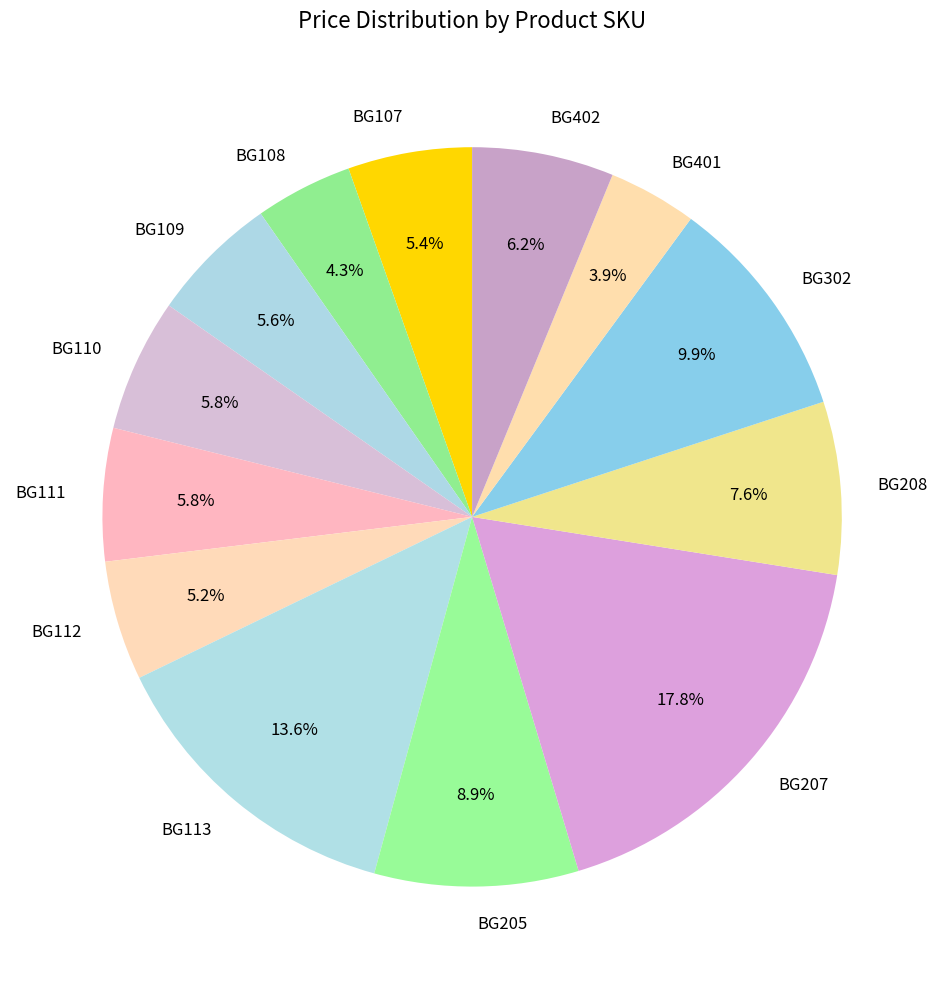

Which category has the biggest portion of the pie?

BG207